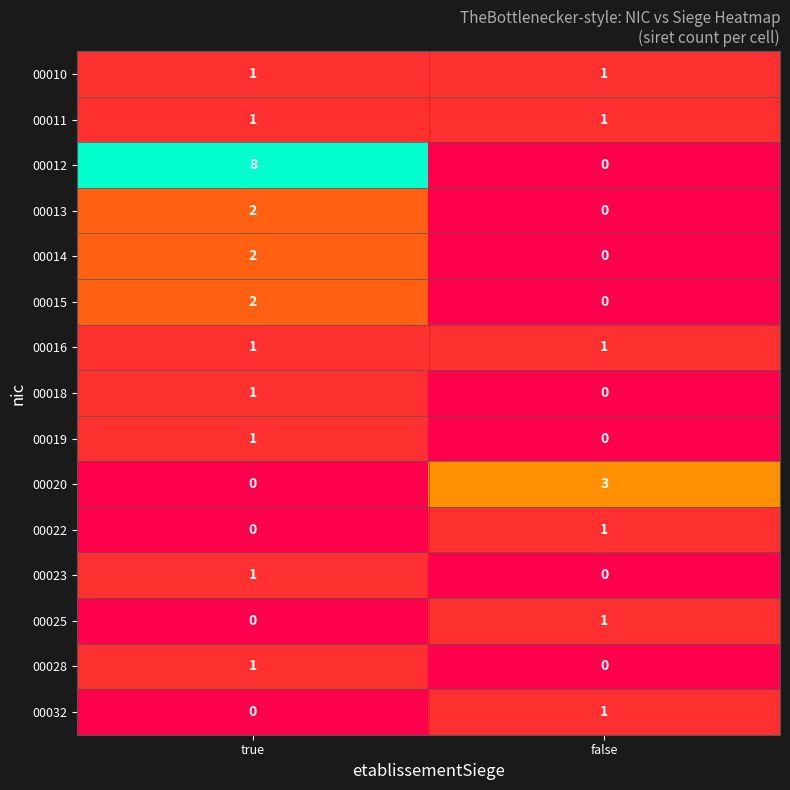

Which series changed the most between true and false?

00012